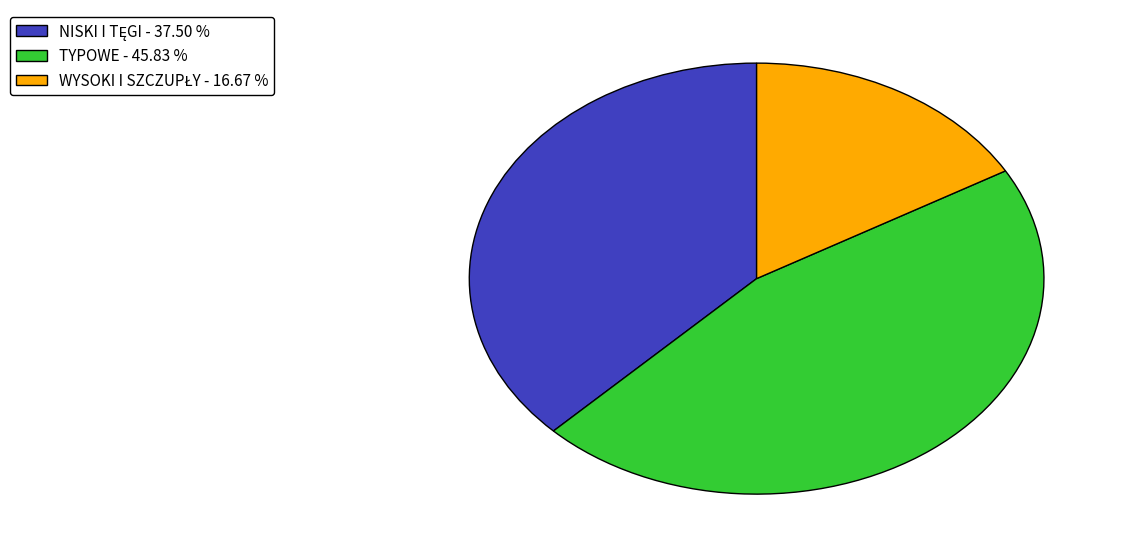

Which category has the biggest portion of the pie?

TYPOWE - 45.83 %